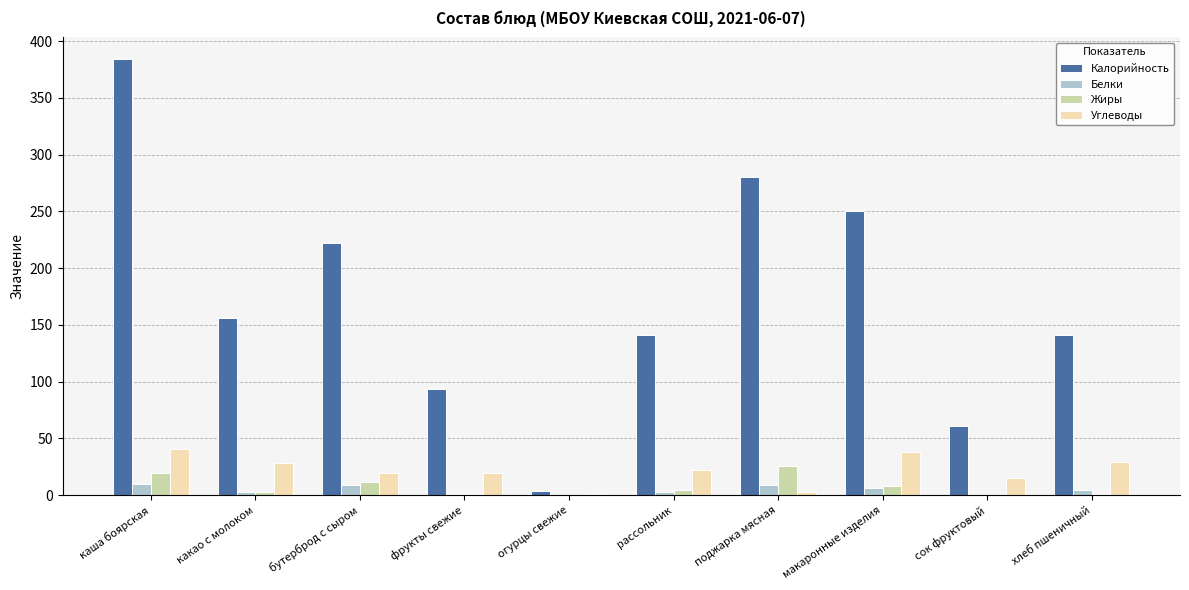

What are all the series names shown in the legend?

Калорийность, Белки, Жиры, Углеводы